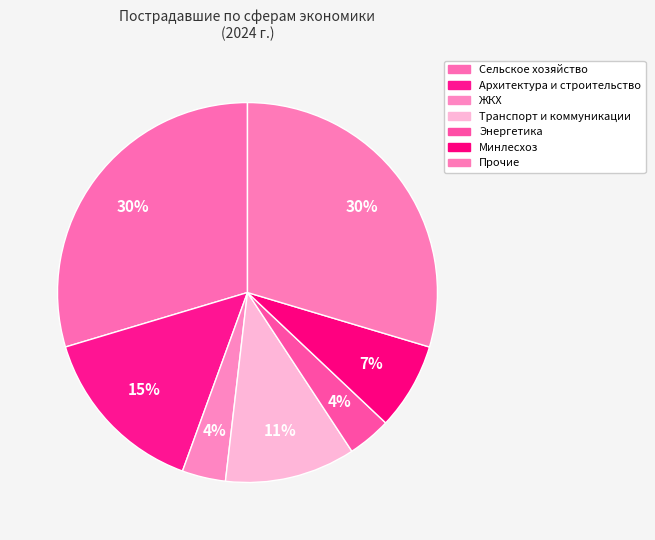

How many slices are in this pie chart?

7